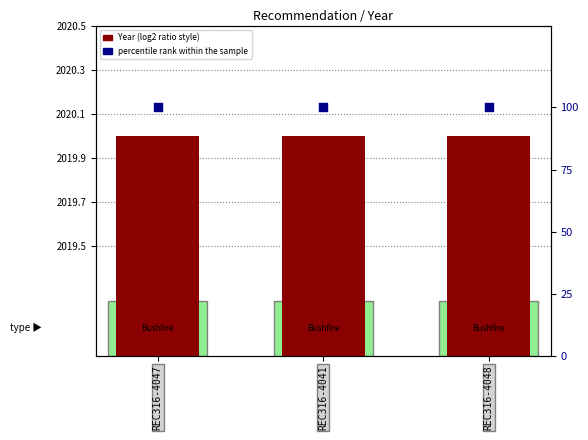

Which series has the largest total across all categories?

Year